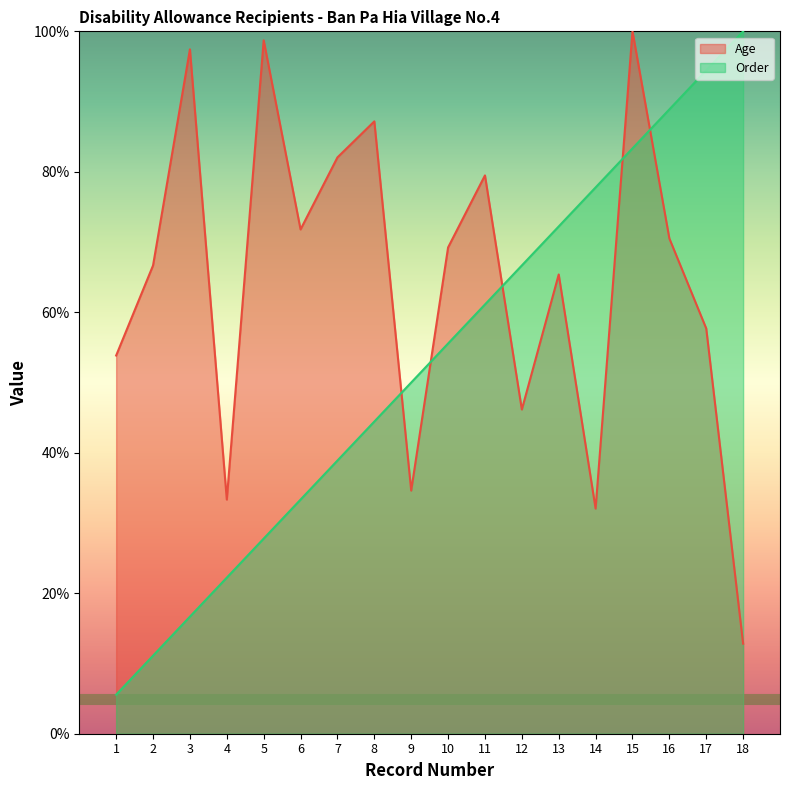

Reading left to right, list all the values displayed in this chart.

Age: 1=53.8	2=66.7	3=97.4	4=33.3	5=98.7	6=71.8	7=82.1	8=87.2	9=34.6	10=69.2	11=79.5	12=46.2	13=65.4	14=32.1	15=100.0	16=70.5	17=57.7	18=12.8
Order: 1=5.6	2=11.1	3=16.7	4=22.2	5=27.8	6=33.3	7=38.9	8=44.4	9=50.0	10=55.6	11=61.1	12=66.7	13=72.2	14=77.8	15=83.3	16=88.9	17=94.4	18=100.0